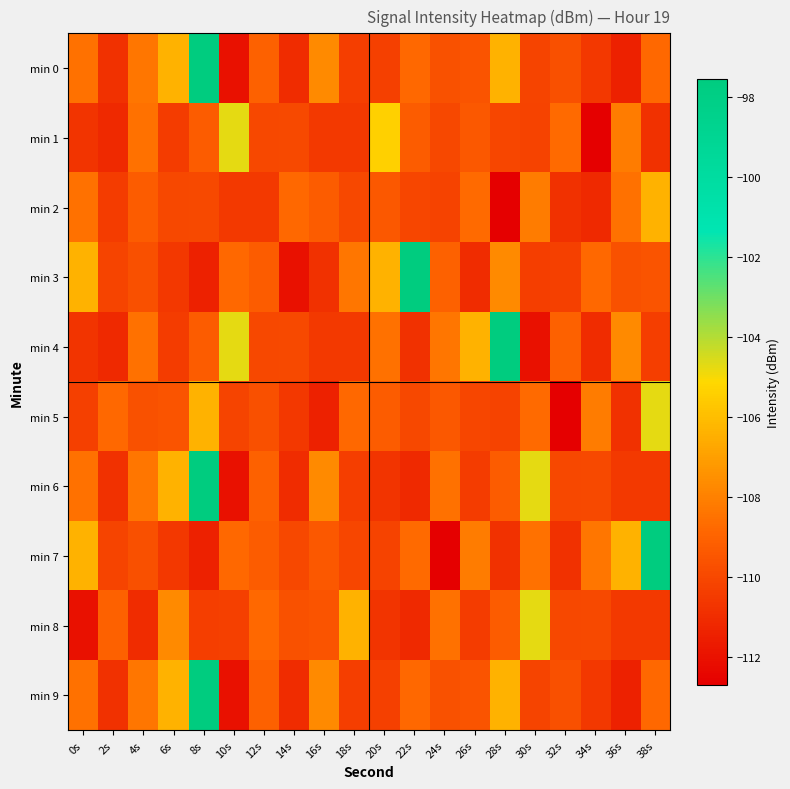

What is the minimum value shown in the chart?

-112.7